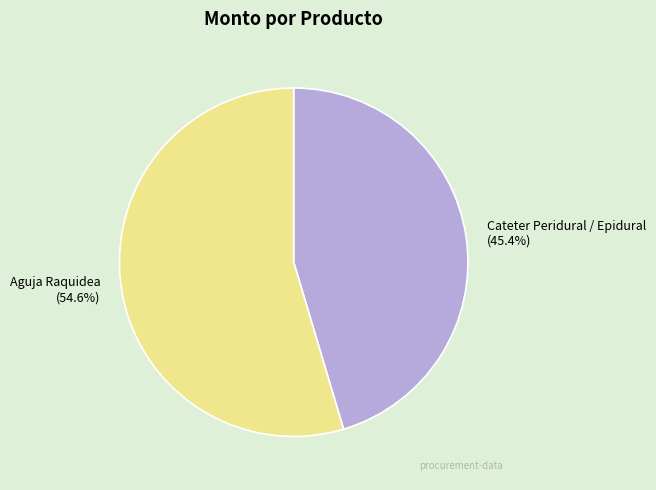

Do Cateter Peridural / Epidural and Aguja Raquidea together represent more than half of the pie?

Yes